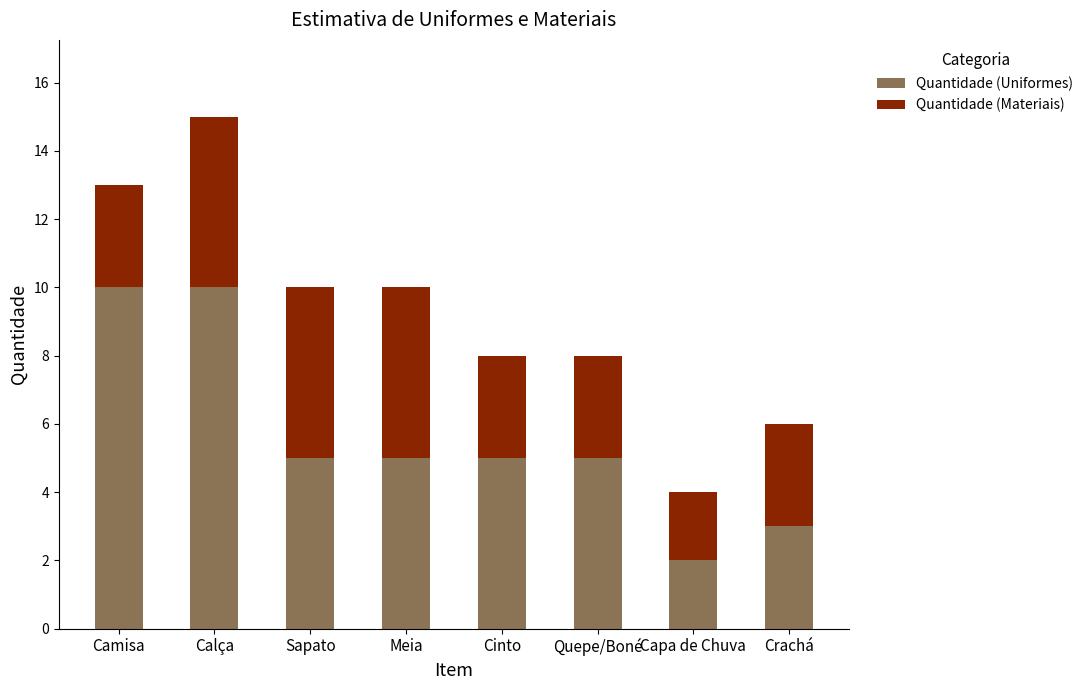

Read the Quantidade (Uniformes) value at Quepe/Boné.

5